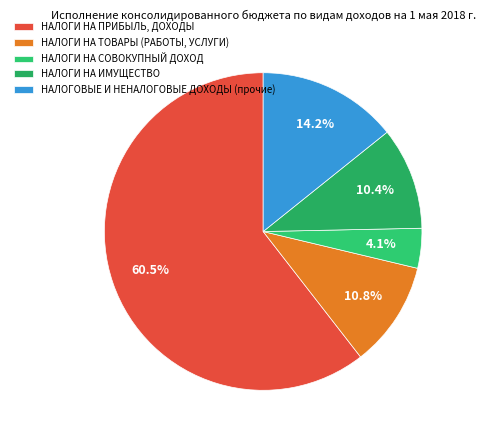

Rank the categories by value from highest to lowest.

НАЛОГИ НА ПРИБЫЛЬ, ДОХОДЫ, НАЛОГОВЫЕ И НЕНАЛОГОВЫЕ ДОХОДЫ (прочие), НАЛОГИ НА ТОВАРЫ (РАБОТЫ, УСЛУГИ), НАЛОГИ НА ИМУЩЕСТВО, НАЛОГИ НА СОВОКУПНЫЙ ДОХОД